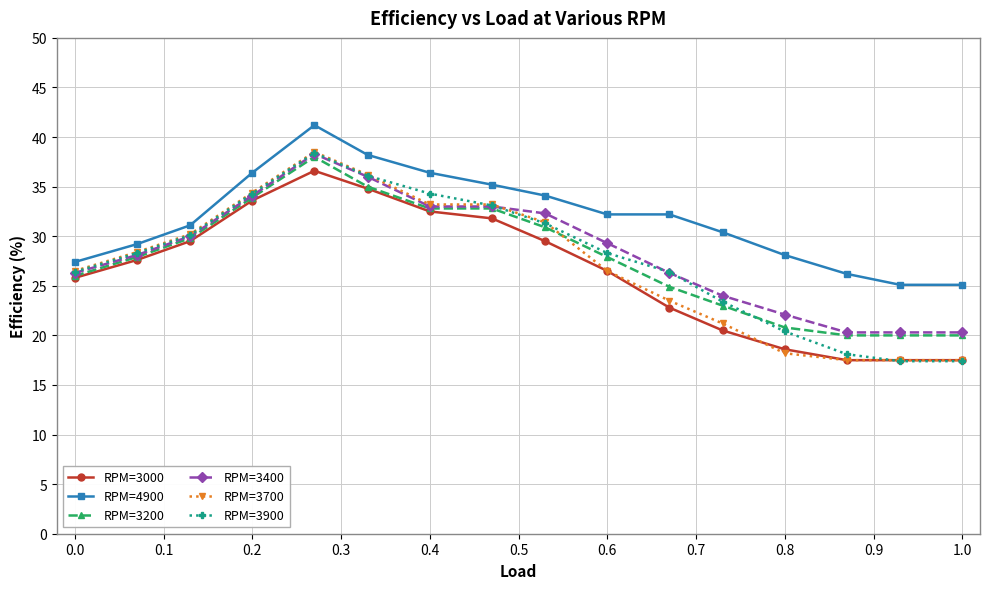

What is the minimum value shown in the chart?

17.4